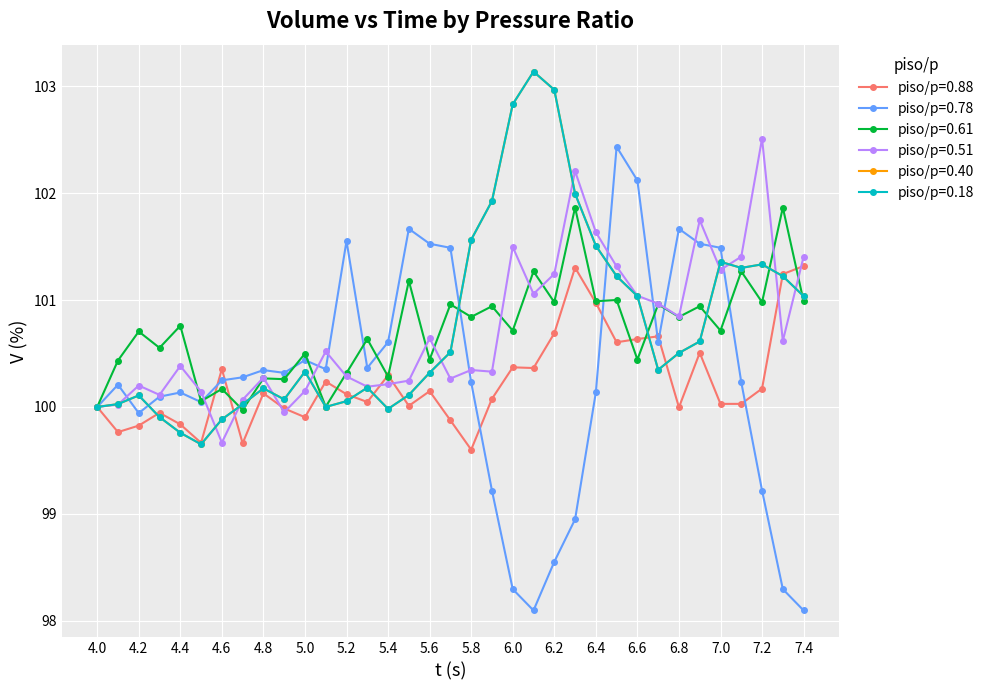

What is the average value of the piso/p=0.78 series?

100.3